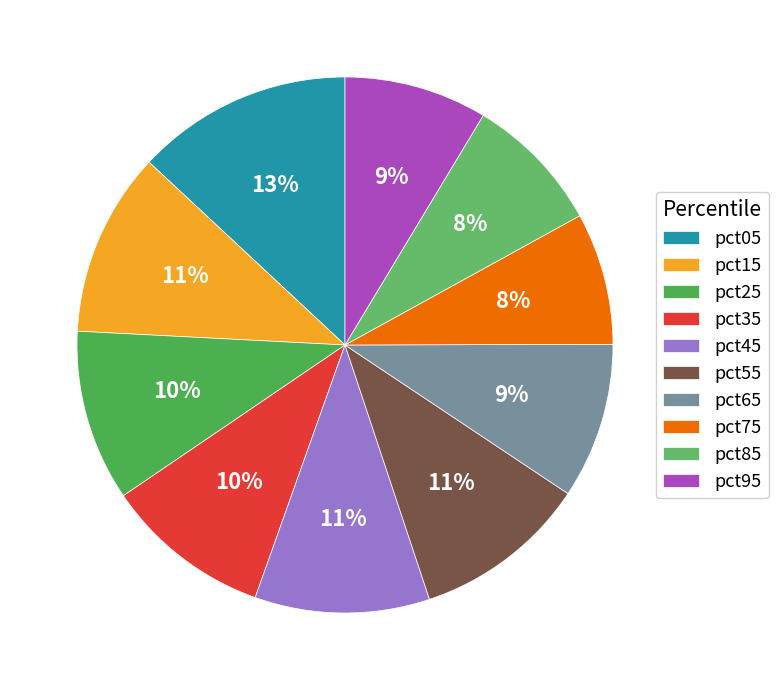

What percentage is the pct85 slice, to the nearest percent?

8%